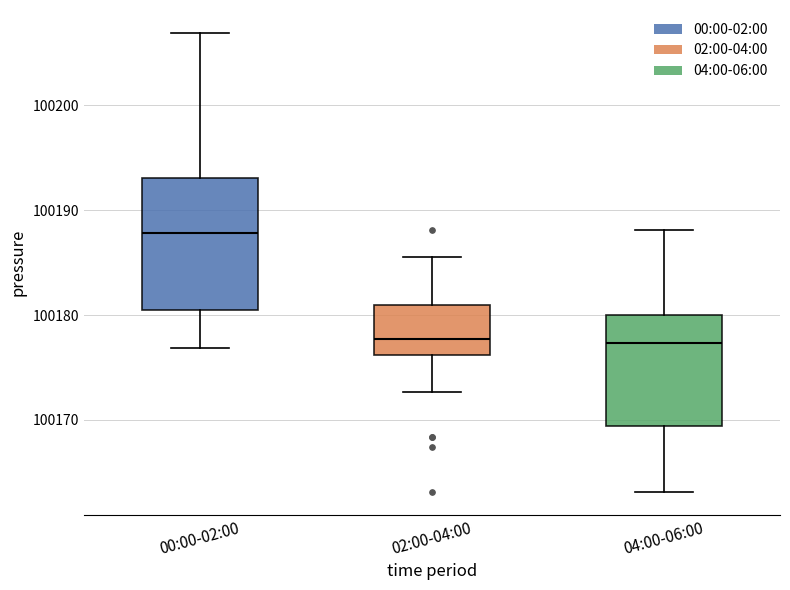

Which box is the tallest, from its lower edge to its upper edge?

00:00-02:00